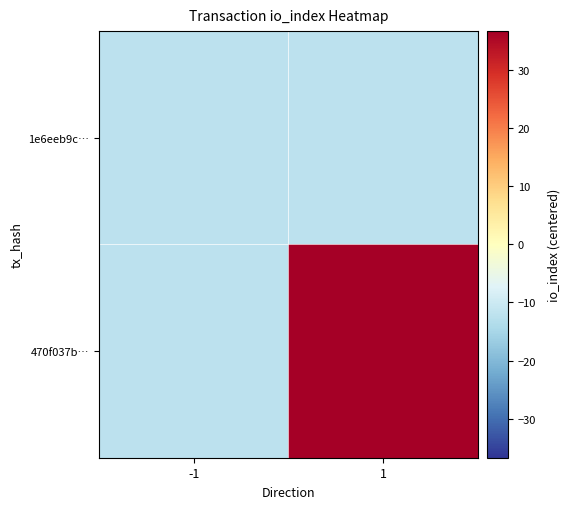

Between -1 and 1, which is larger?

-1